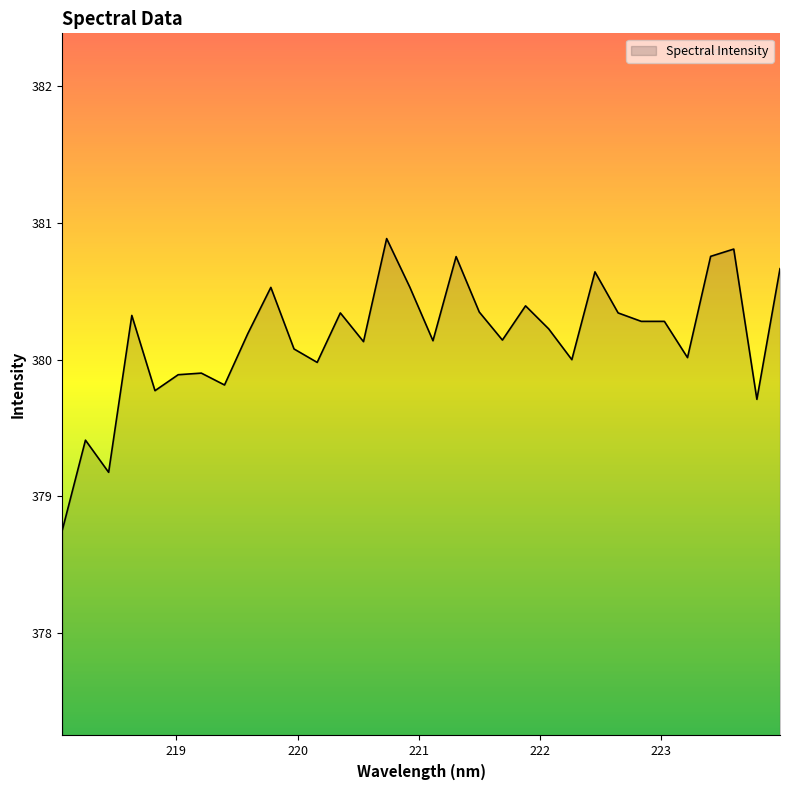

Does the chart display data point markers on the line(s)?

No